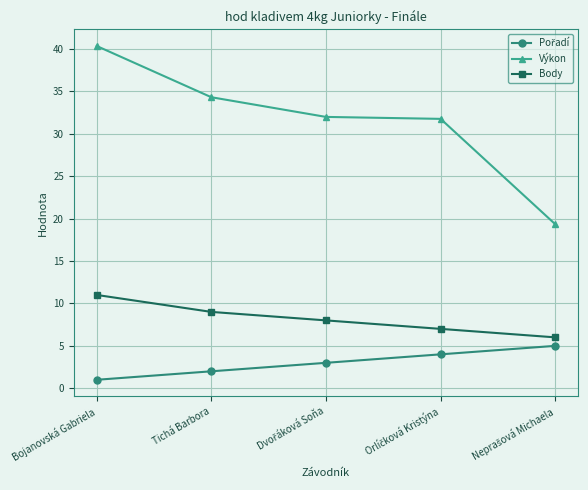

True or false: Body has more than 1 interior local peaks.

False